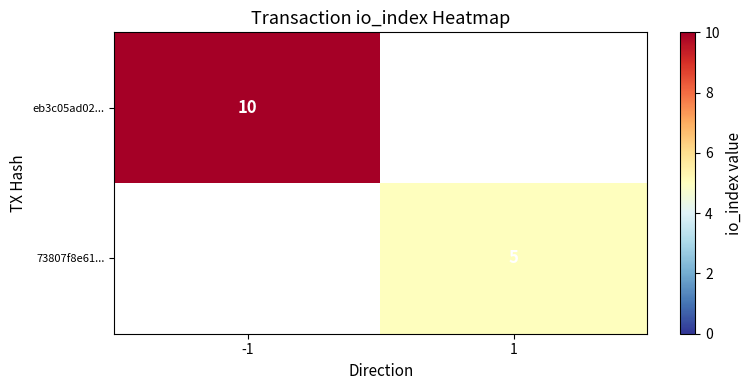

True or false: eb3c05ad02... has a value of 14 at -1.

False